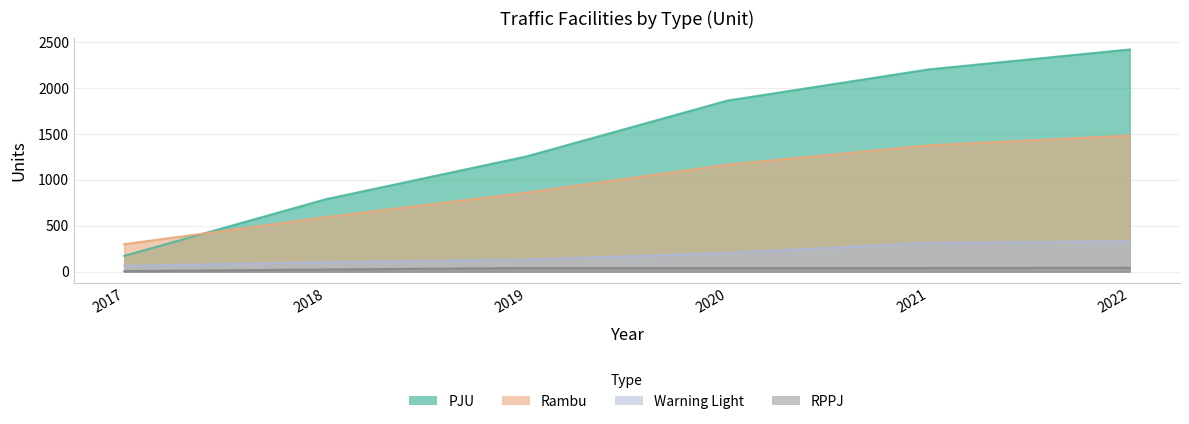

The value of Rambu at 2020 is 593. True or false?

False